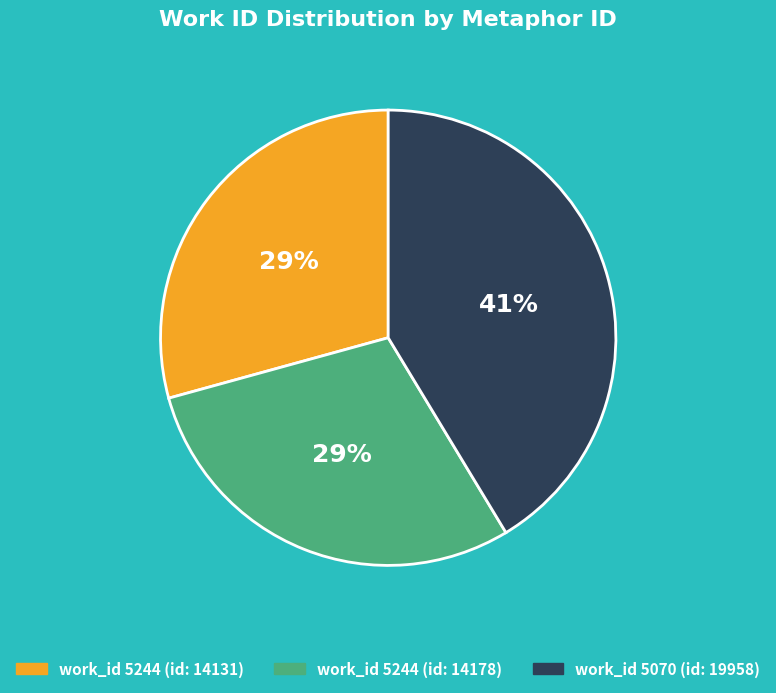

To the nearest percent, what is the average slice percentage?

33%